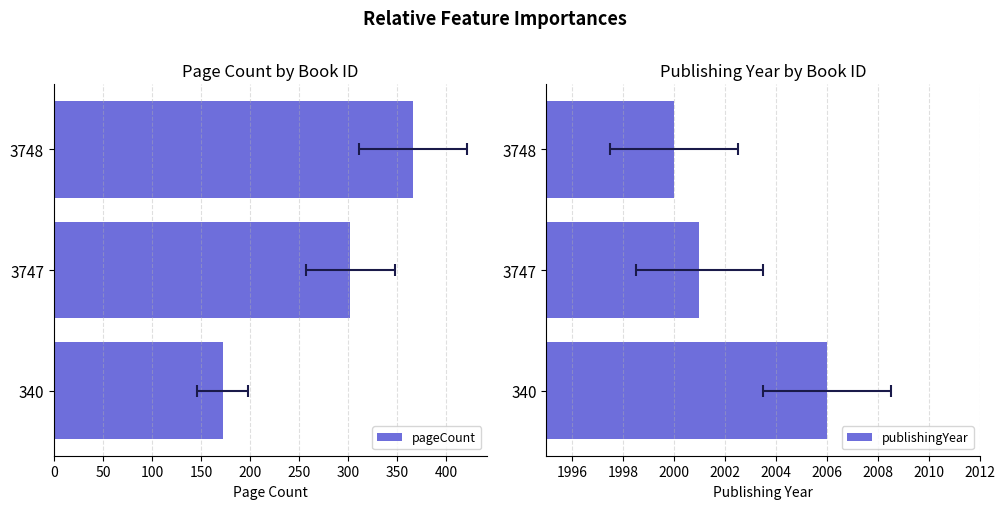

How many bars are there in total?

6